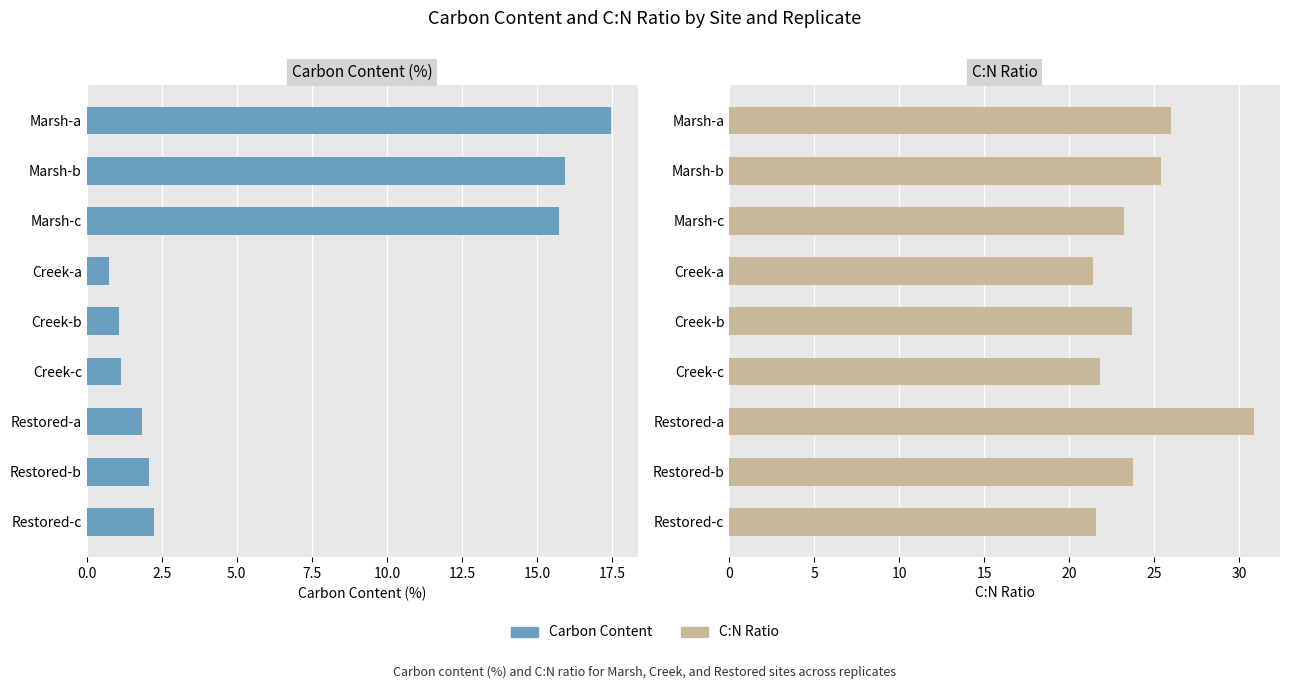

At Restored-b, list the series in order from smallest to largest.

Carbon Content, C:N Ratio